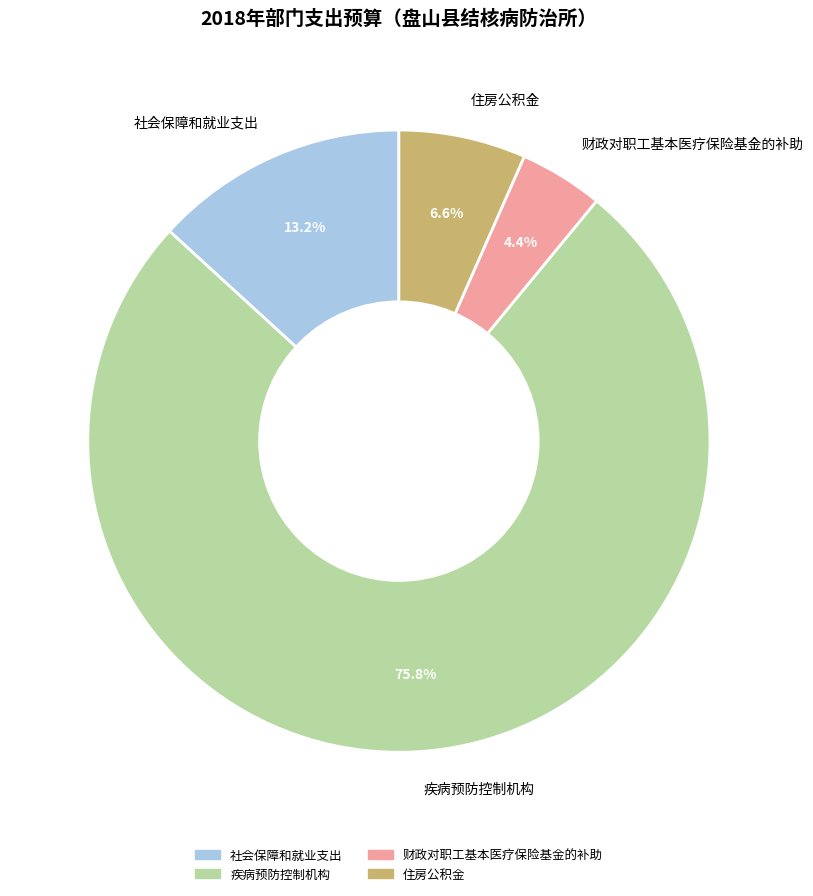

Between 疾病预防控制机构 and 住房公积金, which is larger?

疾病预防控制机构